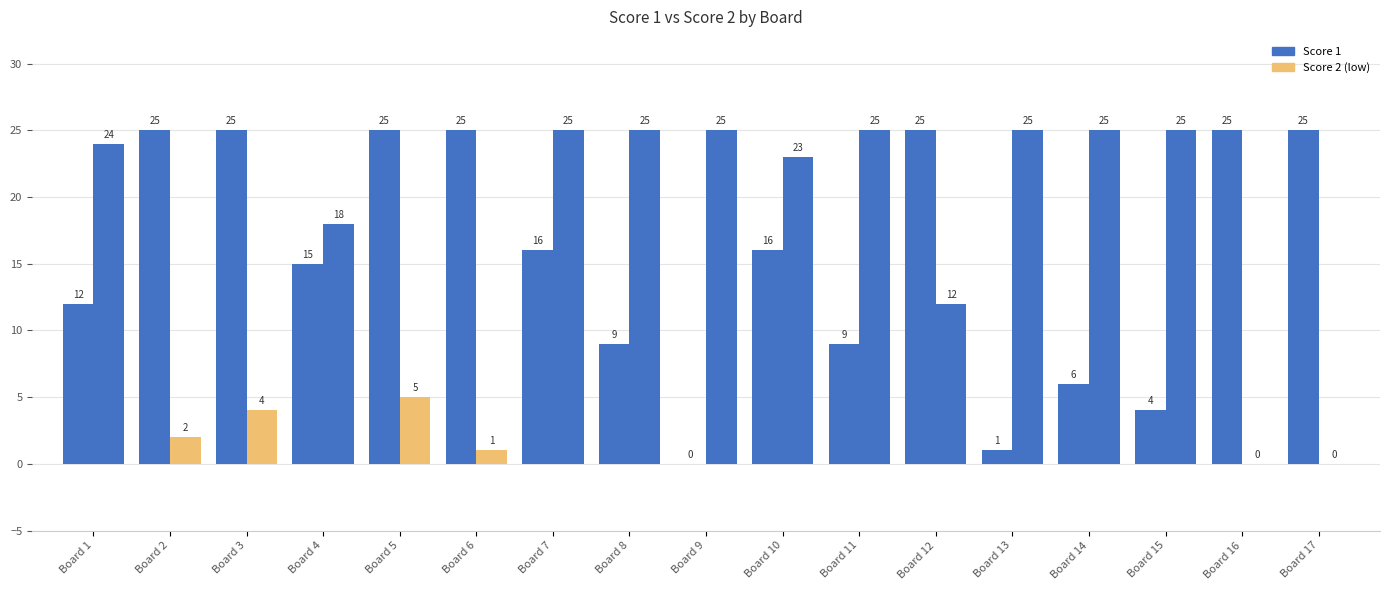

Are the bars horizontal?

No